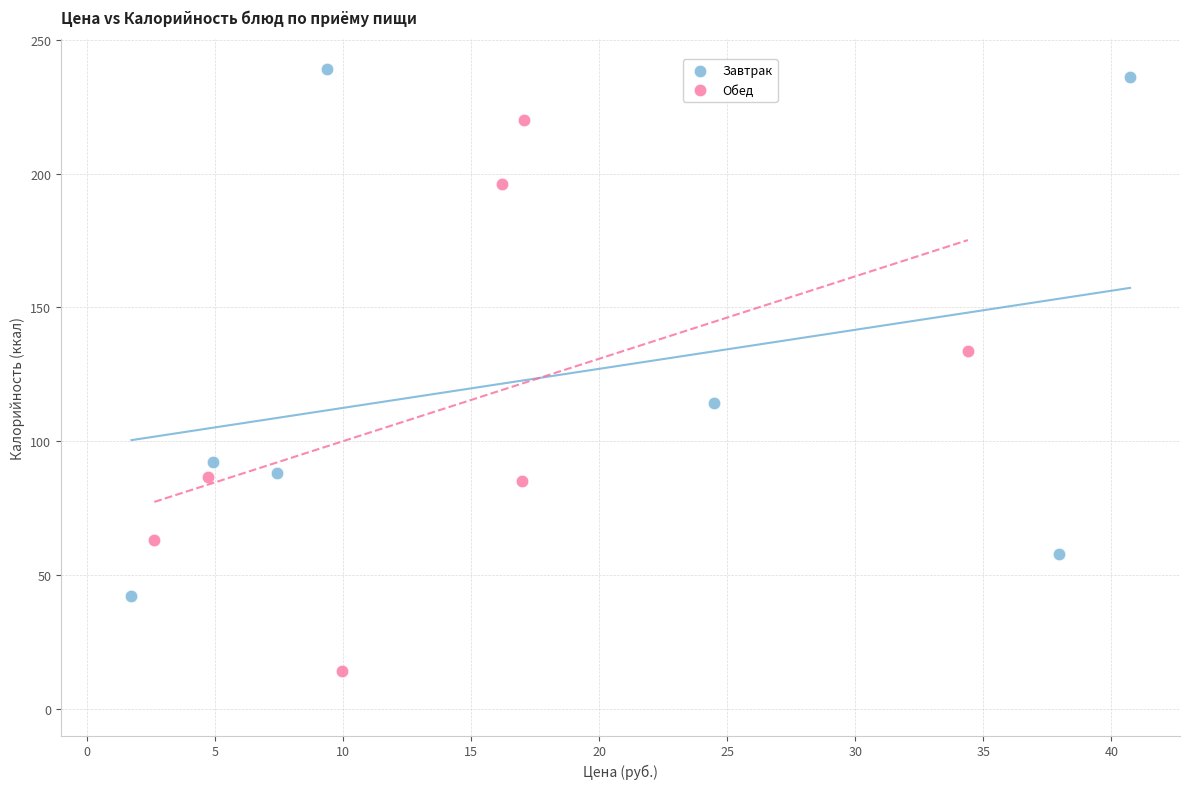

Which series reaches the minimum Y coordinate?

Обед